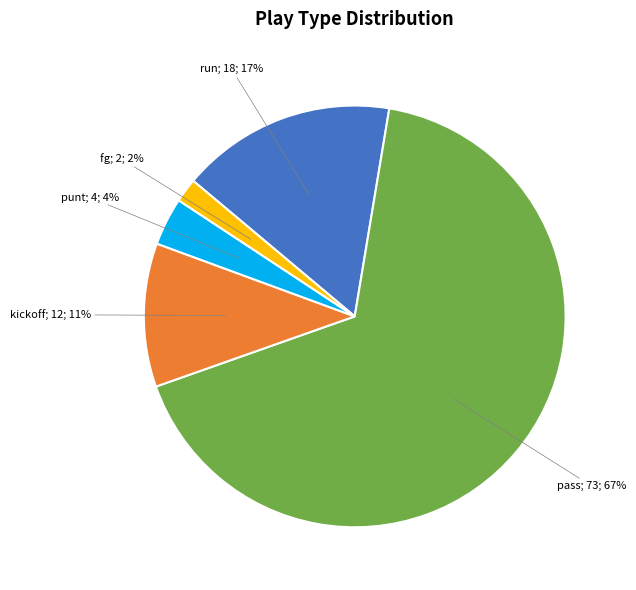

Is there a majority slice in this chart?

Yes